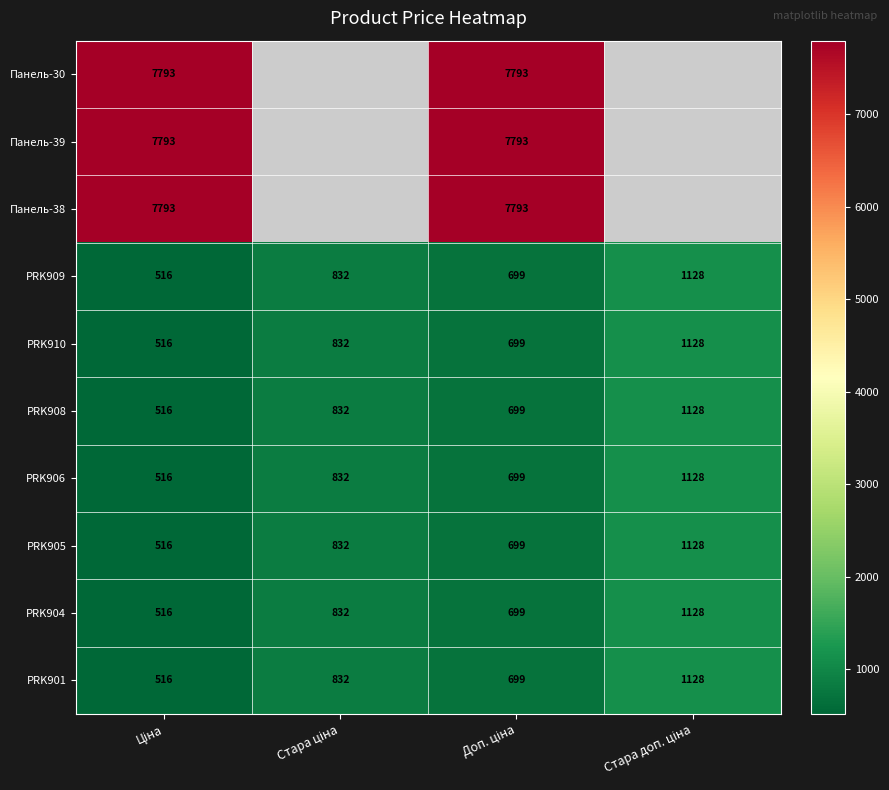

How many categories are shown in the chart?

4